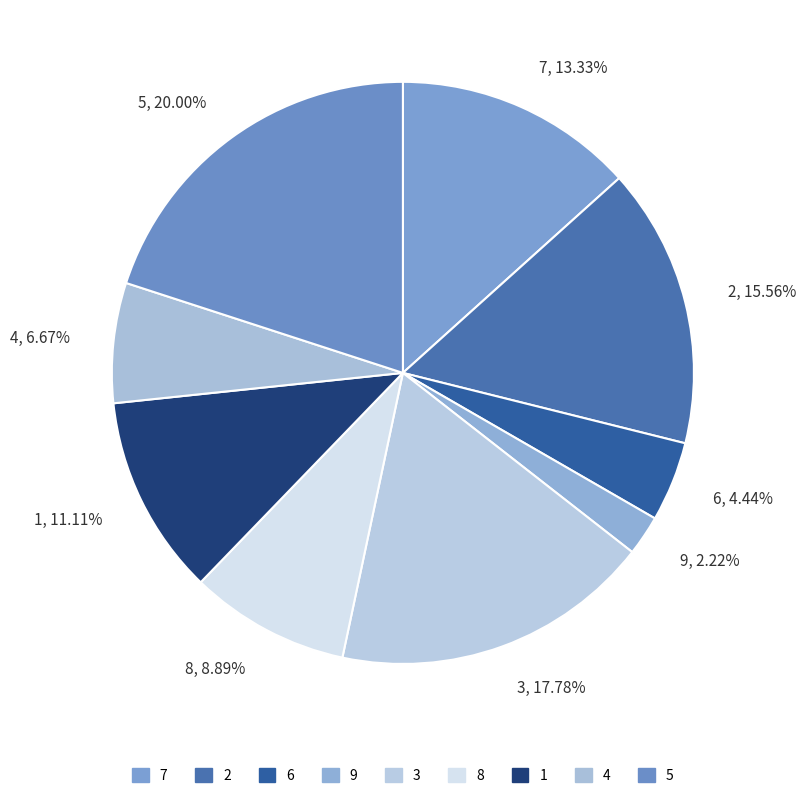

True or false: 3 accounts for 18% of the total.

True